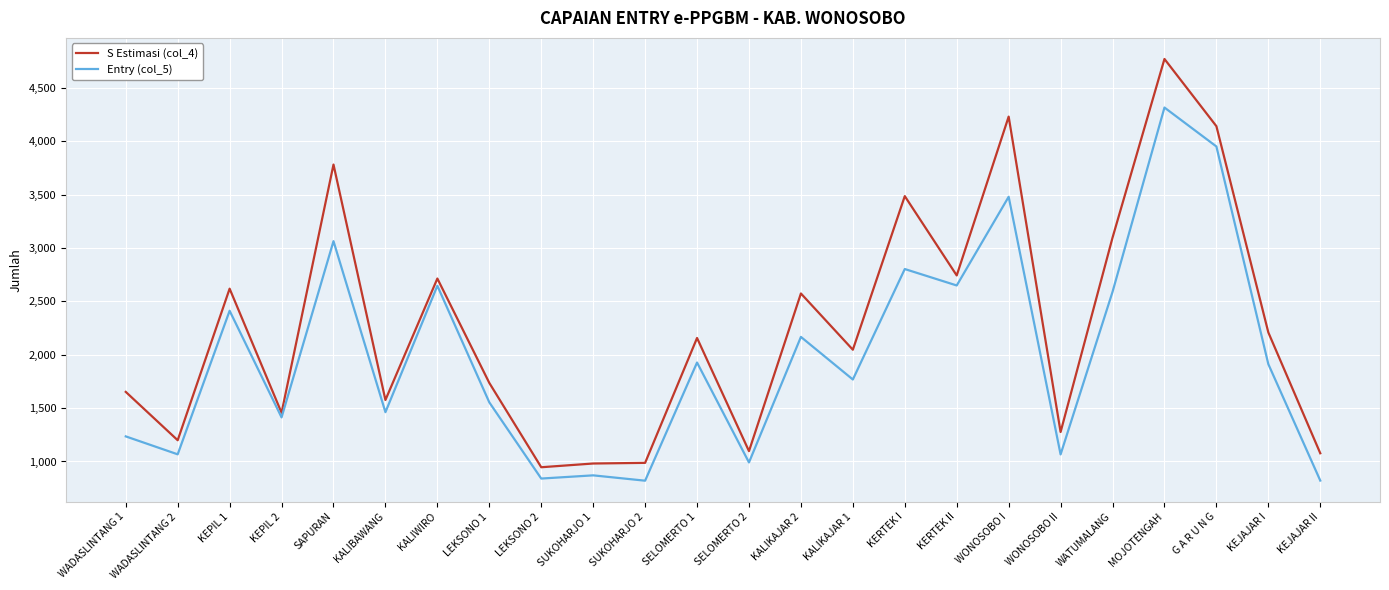

The Entry (col_5) series shows 718 at WONOSOBO II. True or false?

False